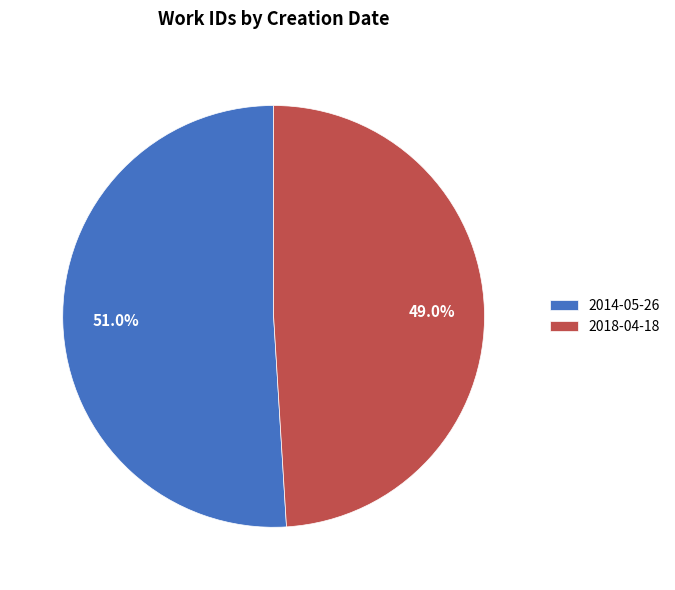

How many slices are in this pie chart?

2